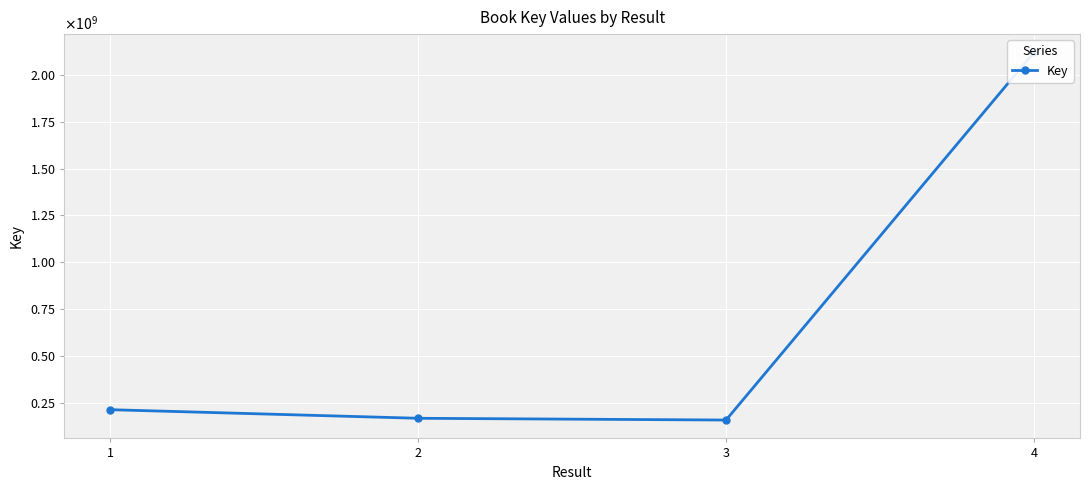

Reading right to left, what are all the values shown in this chart?

4=2119514080	3=158064582	2=167427302	1=213261308